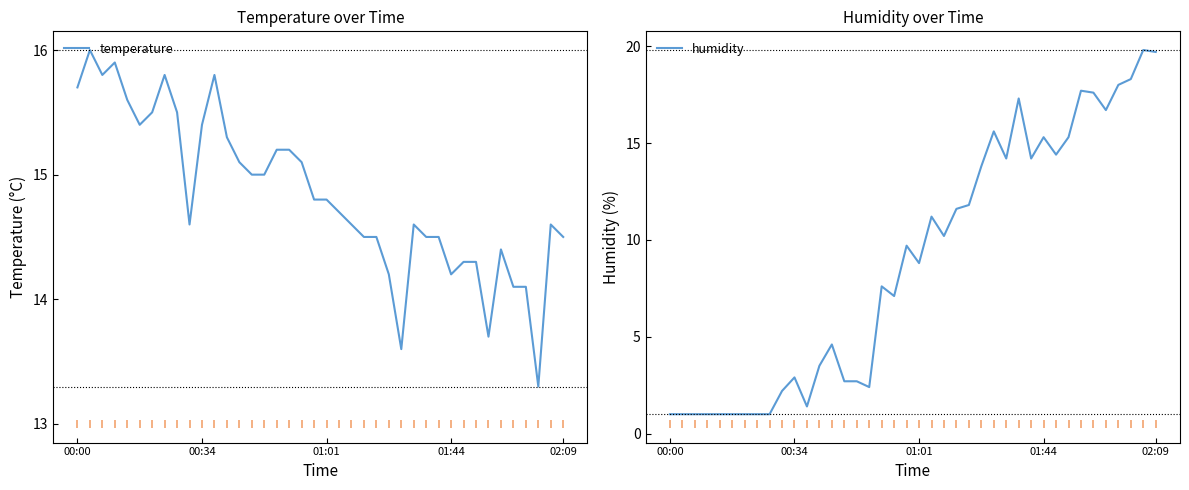

How many data points in temperature are above 14?

37